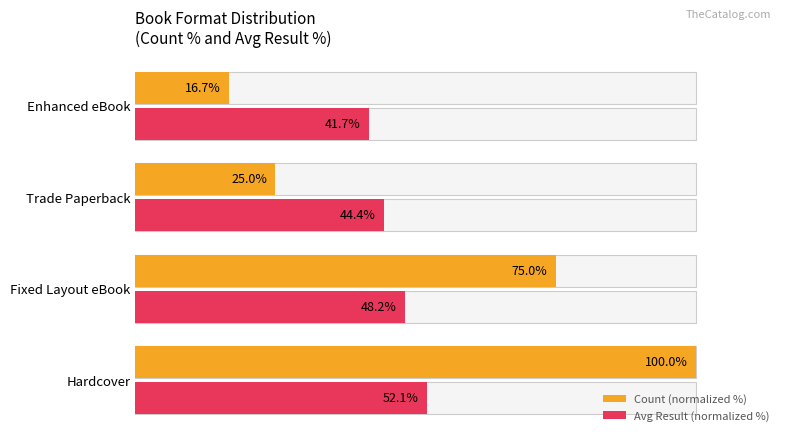

Reading left to right, list all the values displayed in this chart.

Count (normalized %): 100.0	75.0	25.0	16.7
Avg Result (normalized %): 52.1	48.2	44.4	41.7